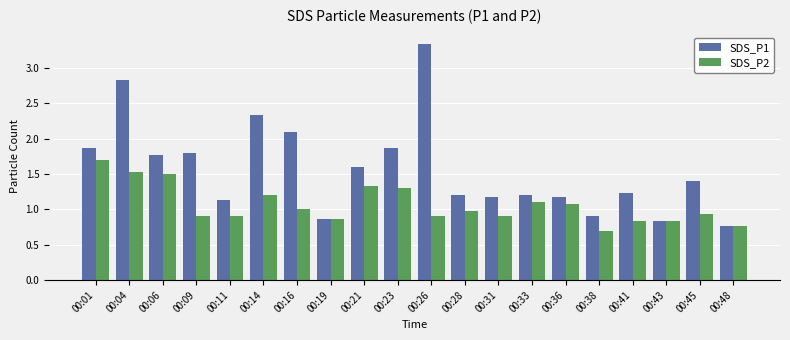

The SDS_P2 series shows 1.4 at 00:19. True or false?

False